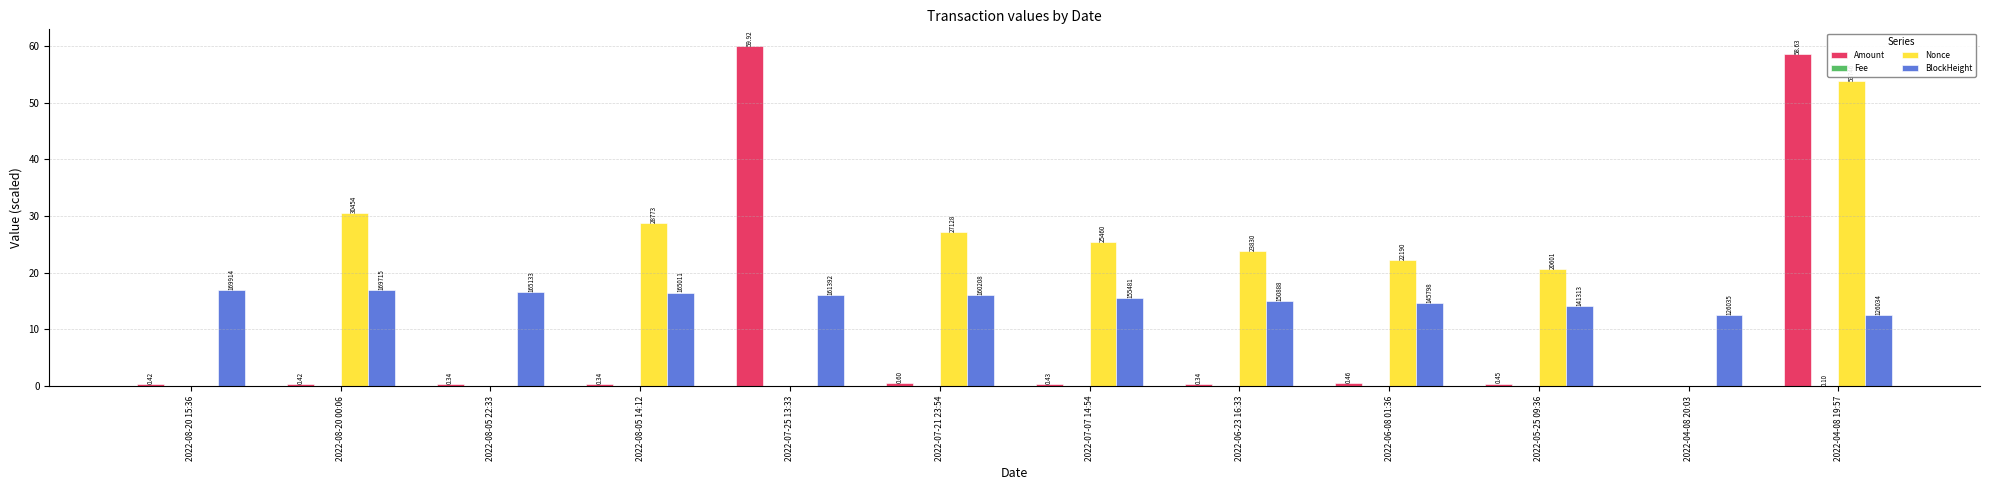

How many groups of bars are there?

12